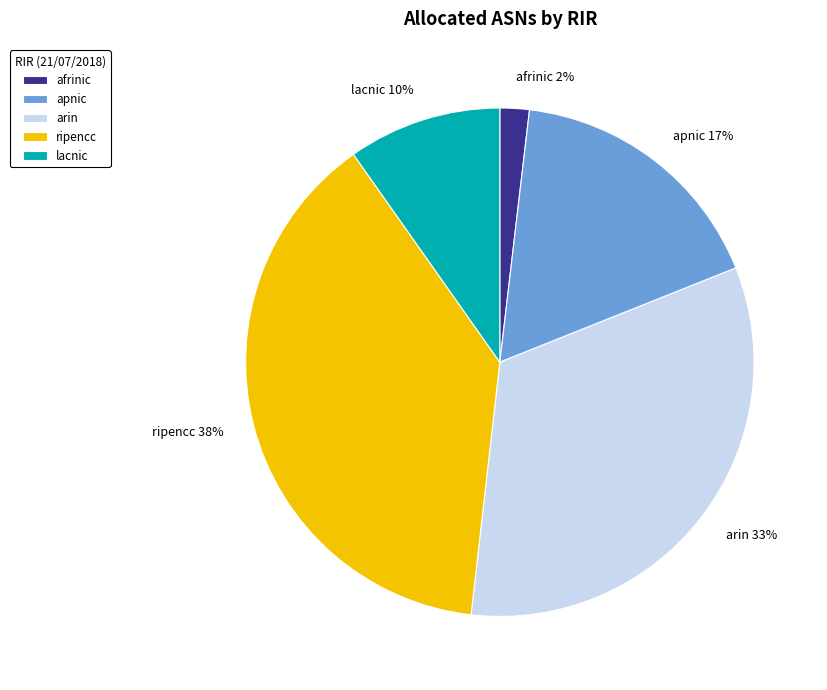

What is the ratio of the value at afrinic to the value at apnic?

0.1